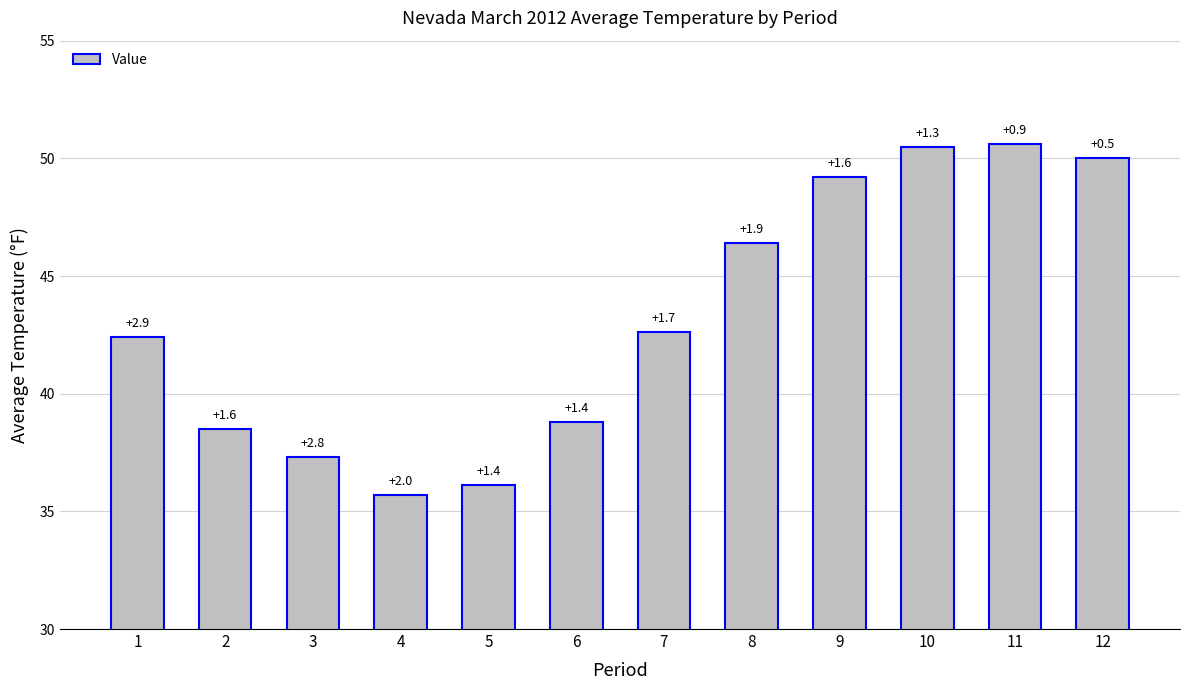

What is the greatest value displayed?

50.6